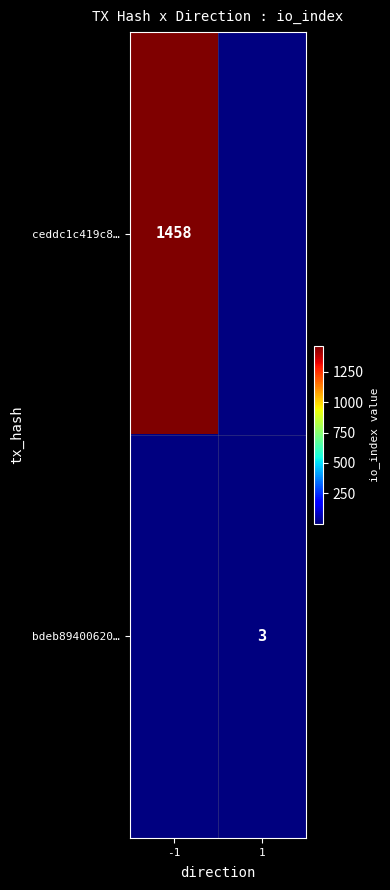

At which category does the chart reach its peak across all series?

-1